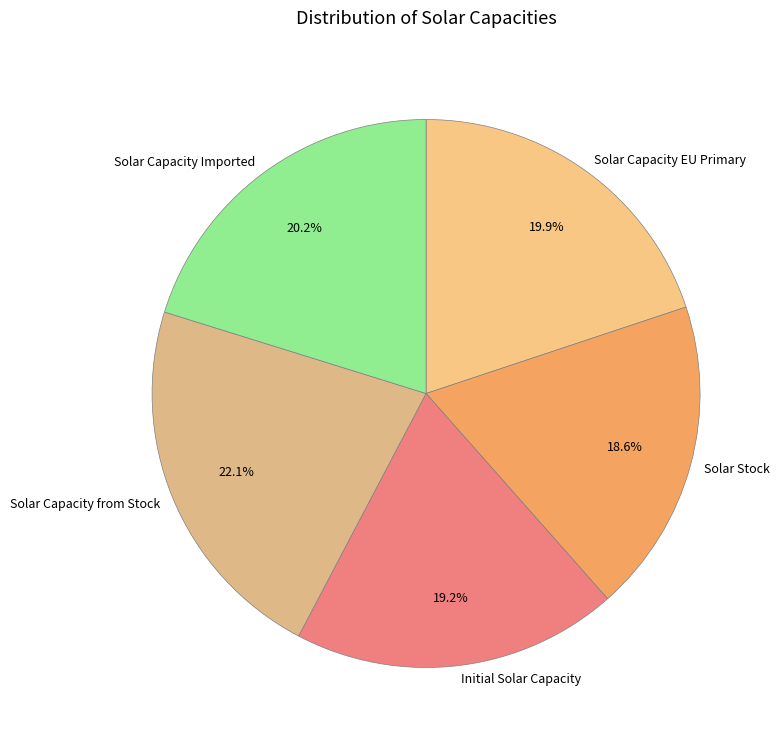

How many slices are in this pie chart?

5